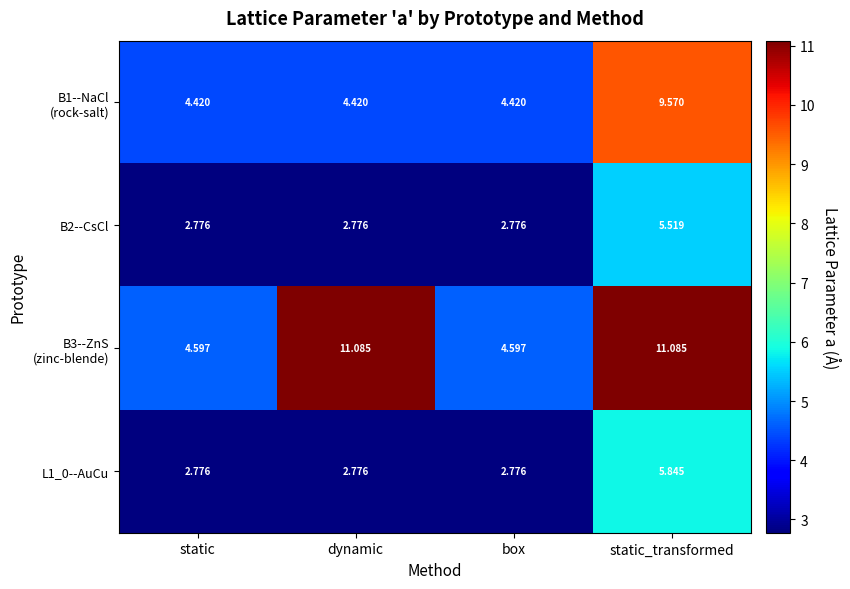

What is the difference between the highest and lowest values at static?

1.8